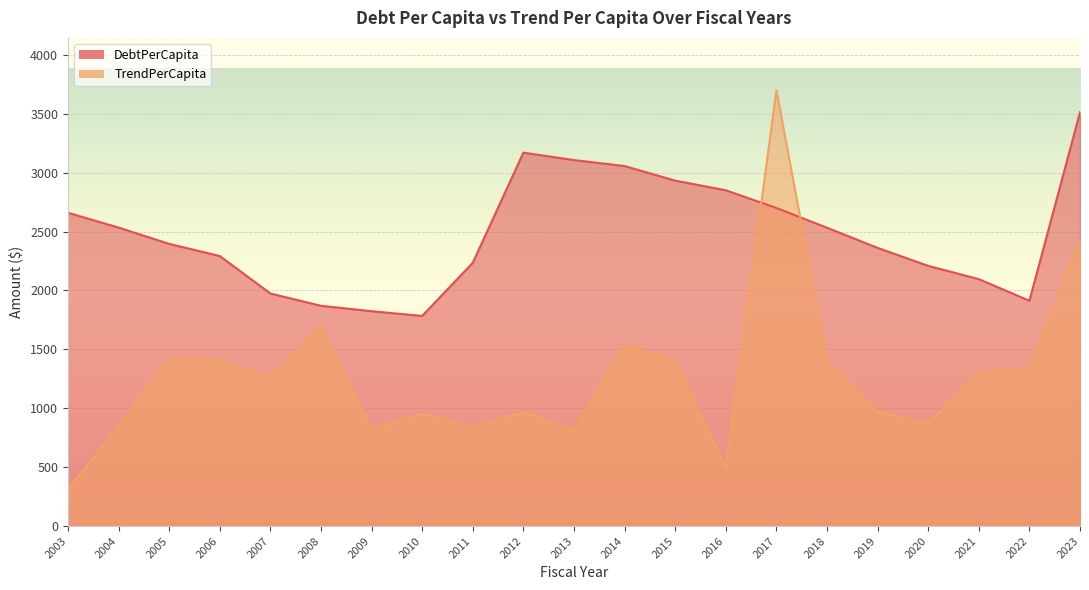

Where does the TrendPerCapita series first go above 1257?

2005